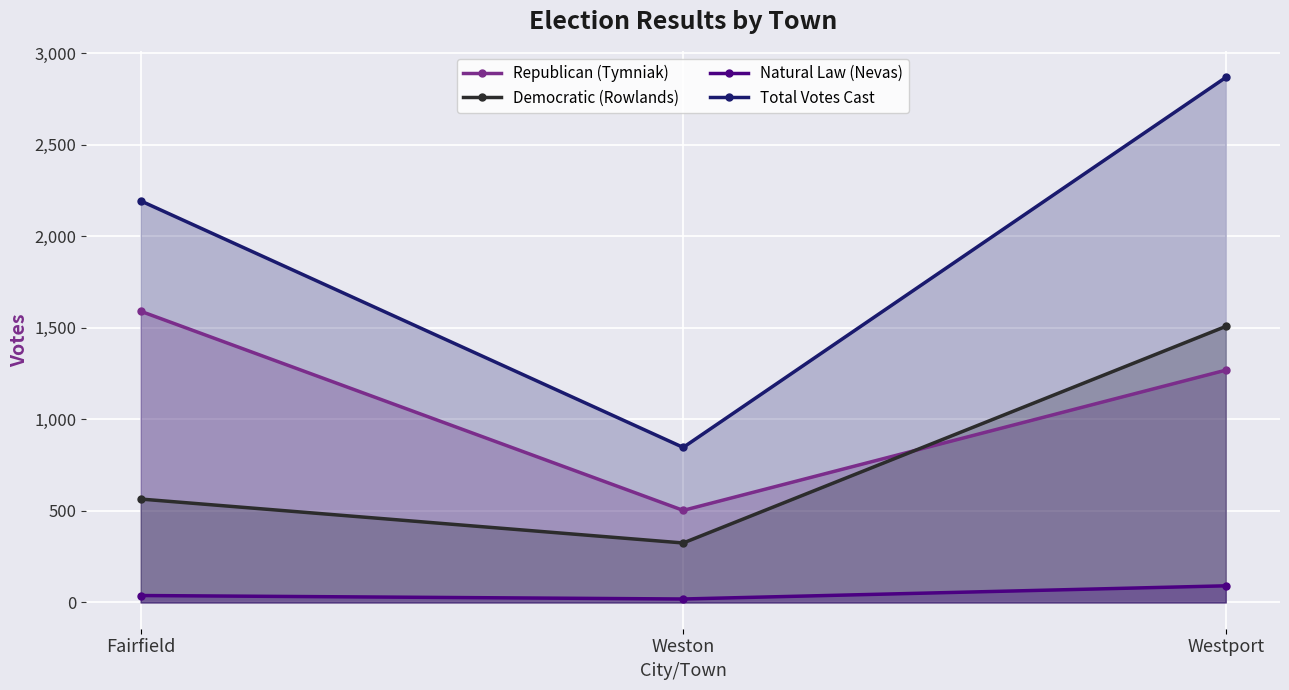

What is the spread (max minus min) of values at Fairfield?

2156